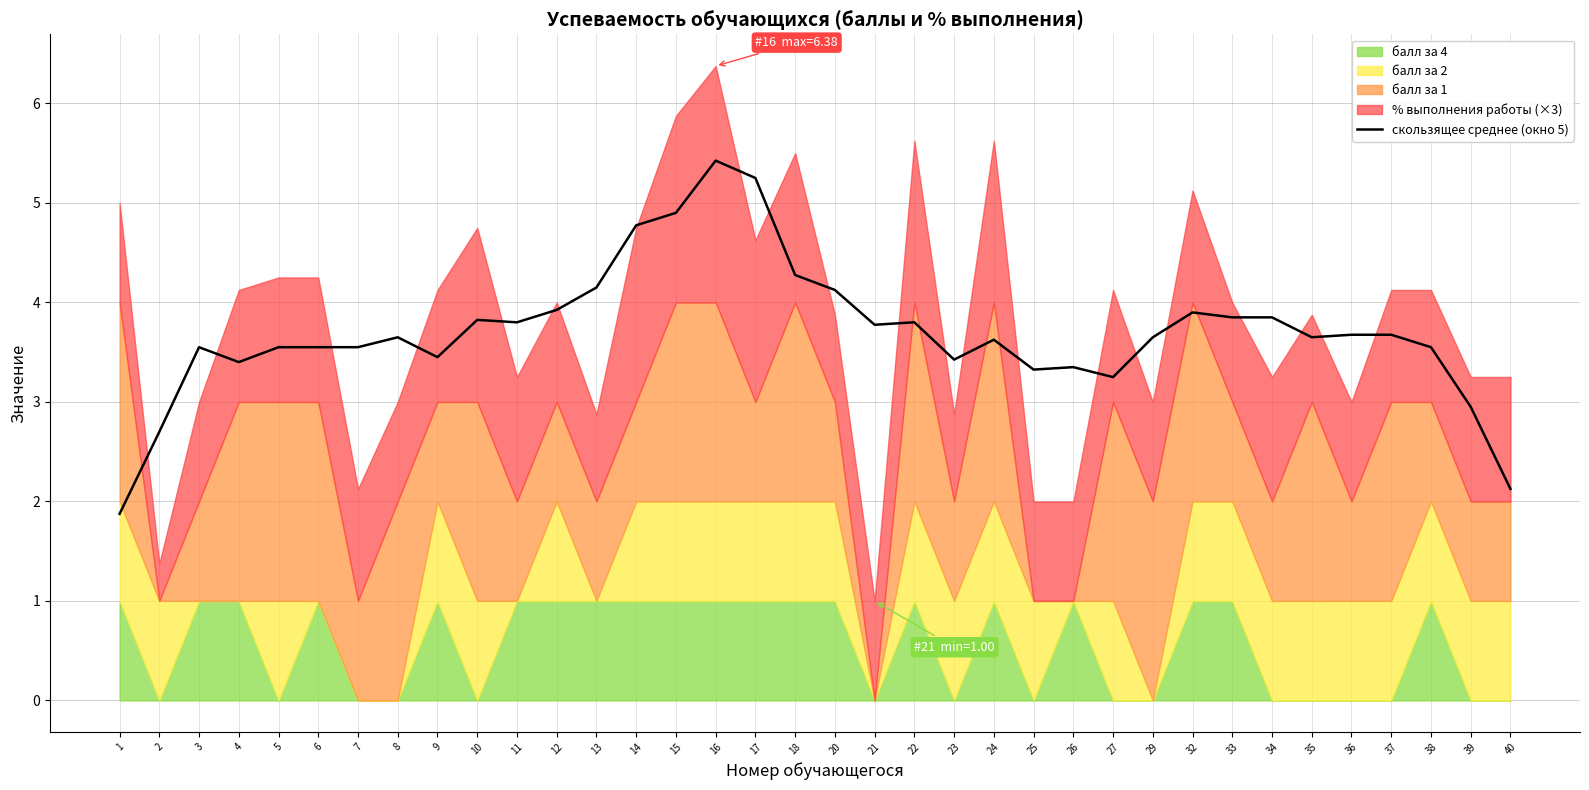

Reading left to right, extract all data points from this chart.

1=1.9	2=2.7	3=3.5	4=3.4	5=3.6	6=3.6	7=3.6	8=3.6	9=3.4	10=3.8	11=3.8	12=3.9	13=4.2	14=4.8	15=4.9	16=5.4	17=5.3	18=4.3	20=4.1	21=3.8	22=3.8	23=3.4	24=3.6	25=3.3	26=3.3	27=3.2	29=3.6	32=3.9	33=3.8	34=3.9	35=3.7	36=3.7	37=3.7	38=3.6	39=3.0	40=2.1